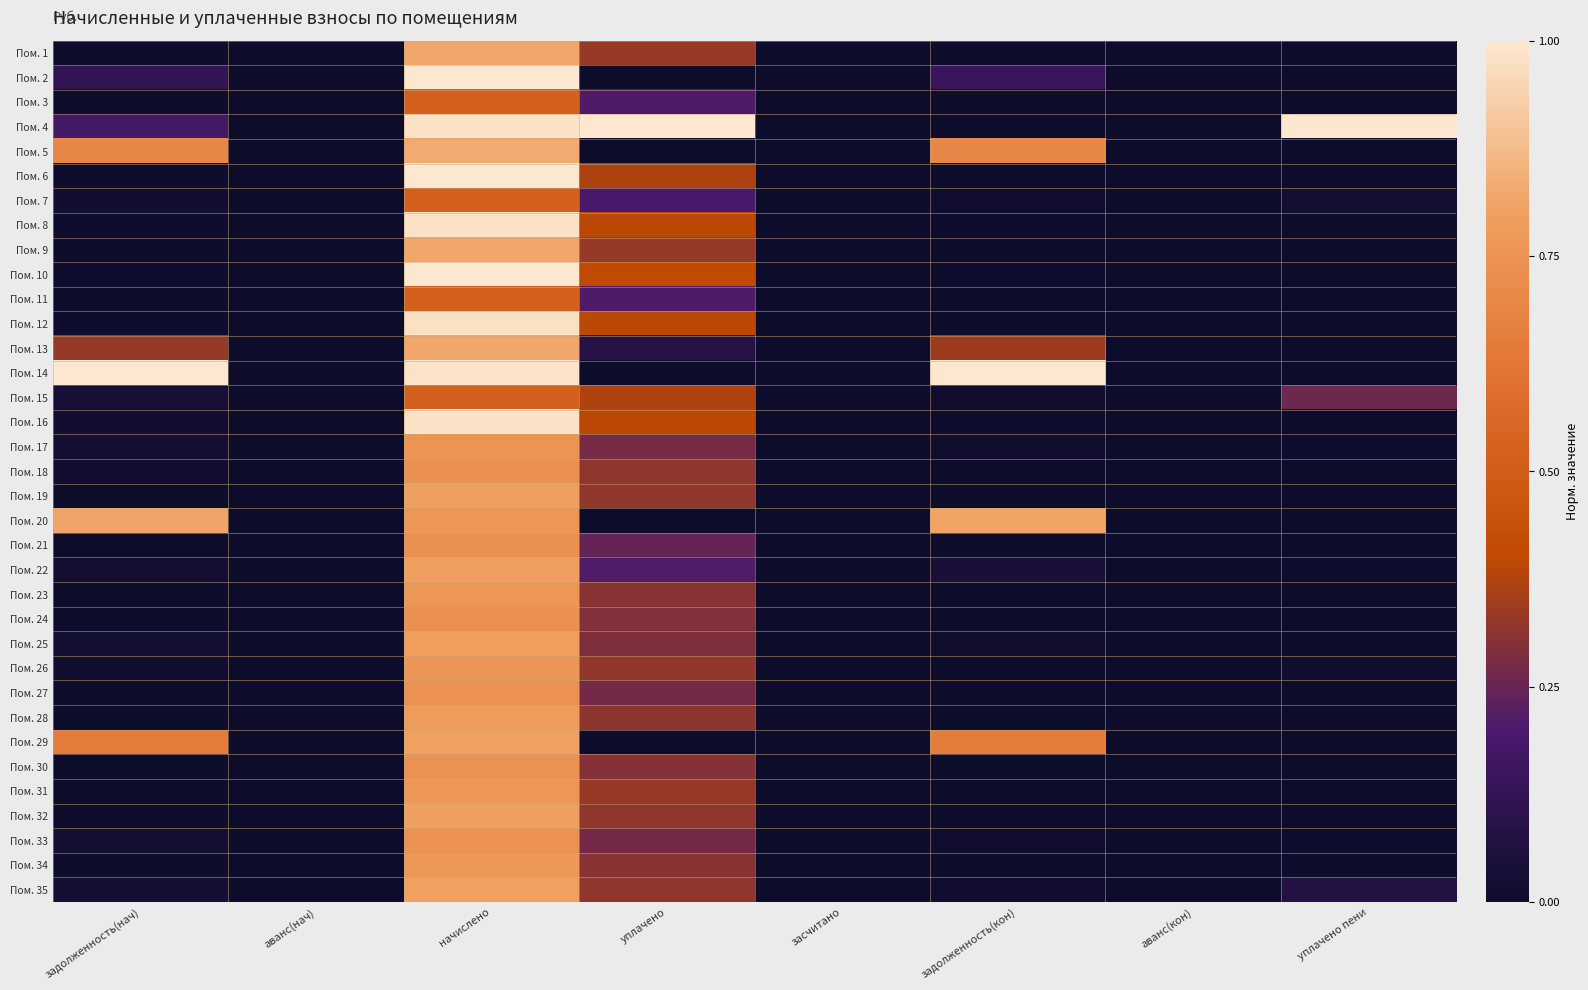

Reading left to right, extract all data points from this chart.

Пом. 1: задолженность(нач)=0.0	аванс(нач)=0.0	начислено=0.8	уплачено=0.3	засчитано=0.0	задолженность(кон)=0.0	аванс(кон)=0.0	уплачено пени=0.0
Пом. 2: задолженность(нач)=0.1	аванс(нач)=0.0	начислено=1.0	уплачено=0.0	засчитано=0.0	задолженность(кон)=0.1	аванс(кон)=0.0	уплачено пени=0.0
Пом. 3: задолженность(нач)=0.0	аванс(нач)=0.0	начислено=0.5	уплачено=0.2	засчитано=0.0	задолженность(кон)=0.0	аванс(кон)=0.0	уплачено пени=0.0
Пом. 4: задолженность(нач)=0.2	аванс(нач)=0.0	начислено=1.0	уплачено=1.0	засчитано=0.0	задолженность(кон)=0.0	аванс(кон)=0.0	уплачено пени=1.0
Пом. 5: задолженность(нач)=0.7	аванс(нач)=0.0	начислено=0.8	уплачено=0.0	засчитано=0.0	задолженность(кон)=0.7	аванс(кон)=0.0	уплачено пени=0.0
Пом. 6: задолженность(нач)=0.0	аванс(нач)=0.0	начислено=1.0	уплачено=0.4	засчитано=0.0	задолженность(кон)=0.0	аванс(кон)=0.0	уплачено пени=0.0
Пом. 7: задолженность(нач)=0.0	аванс(нач)=0.0	начислено=0.5	уплачено=0.2	засчитано=0.0	задолженность(кон)=0.0	аванс(кон)=0.0	уплачено пени=0.0
Пом. 8: задолженность(нач)=0.0	аванс(нач)=0.0	начислено=1.0	уплачено=0.4	засчитано=0.0	задолженность(кон)=0.0	аванс(кон)=0.0	уплачено пени=0.0
Пом. 9: задолженность(нач)=0.0	аванс(нач)=0.0	начислено=0.8	уплачено=0.3	засчитано=0.0	задолженность(кон)=0.0	аванс(кон)=0.0	уплачено пени=0.0
Пом. 10: задолженность(нач)=0.0	аванс(нач)=0.0	начислено=1.0	уплачено=0.4	засчитано=0.0	задолженность(кон)=0.0	аванс(кон)=0.0	уплачено пени=0.0
Пом. 11: задолженность(нач)=0.0	аванс(нач)=0.0	начислено=0.5	уплачено=0.2	засчитано=0.0	задолженность(кон)=0.0	аванс(кон)=0.0	уплачено пени=0.0
Пом. 12: задолженность(нач)=0.0	аванс(нач)=0.0	начислено=1.0	уплачено=0.4	засчитано=0.0	задолженность(кон)=0.0	аванс(кон)=0.0	уплачено пени=0.0
Пом. 13: задолженность(нач)=0.3	аванс(нач)=0.0	начислено=0.8	уплачено=0.1	засчитано=0.0	задолженность(кон)=0.3	аванс(кон)=0.0	уплачено пени=0.0
Пом. 14: задолженность(нач)=1.0	аванс(нач)=0.0	начислено=1.0	уплачено=0.0	засчитано=0.0	задолженность(кон)=1.0	аванс(кон)=0.0	уплачено пени=0.0
Пом. 15: задолженность(нач)=0.0	аванс(нач)=0.0	начислено=0.5	уплачено=0.4	засчитано=0.0	задолженность(кон)=0.0	аванс(кон)=0.0	уплачено пени=0.3
Пом. 16: задолженность(нач)=0.0	аванс(нач)=0.0	начислено=1.0	уплачено=0.4	засчитано=0.0	задолженность(кон)=0.0	аванс(кон)=0.0	уплачено пени=0.0
Пом. 17: задолженность(нач)=0.0	аванс(нач)=0.0	начислено=0.8	уплачено=0.3	засчитано=0.0	задолженность(кон)=0.0	аванс(кон)=0.0	уплачено пени=0.0
Пом. 18: задолженность(нач)=0.0	аванс(нач)=0.0	начислено=0.7	уплачено=0.3	засчитано=0.0	задолженность(кон)=0.0	аванс(кон)=0.0	уплачено пени=0.0
Пом. 19: задолженность(нач)=0.0	аванс(нач)=0.0	начислено=0.8	уплачено=0.3	засчитано=0.0	задолженность(кон)=0.0	аванс(кон)=0.0	уплачено пени=0.0
Пом. 20: задолженность(нач)=0.8	аванс(нач)=0.0	начислено=0.8	уплачено=0.0	засчитано=0.0	задолженность(кон)=0.8	аванс(кон)=0.0	уплачено пени=0.0
Пом. 21: задолженность(нач)=0.0	аванс(нач)=0.0	начислено=0.7	уплачено=0.2	засчитано=0.0	задолженность(кон)=0.0	аванс(кон)=0.0	уплачено пени=0.0
Пом. 22: задолженность(нач)=0.0	аванс(нач)=0.0	начислено=0.8	уплачено=0.2	засчитано=0.0	задолженность(кон)=0.0	аванс(кон)=0.0	уплачено пени=0.0
Пом. 23: задолженность(нач)=0.0	аванс(нач)=0.0	начислено=0.8	уплачено=0.3	засчитано=0.0	задолженность(кон)=0.0	аванс(кон)=0.0	уплачено пени=0.0
Пом. 24: задолженность(нач)=0.0	аванс(нач)=0.0	начислено=0.7	уплачено=0.3	засчитано=0.0	задолженность(кон)=0.0	аванс(кон)=0.0	уплачено пени=0.0
Пом. 25: задолженность(нач)=0.0	аванс(нач)=0.0	начислено=0.8	уплачено=0.3	засчитано=0.0	задолженность(кон)=0.0	аванс(кон)=0.0	уплачено пени=0.0
Пом. 26: задолженность(нач)=0.0	аванс(нач)=0.0	начислено=0.8	уплачено=0.3	засчитано=0.0	задолженность(кон)=0.0	аванс(кон)=0.0	уплачено пени=0.0
Пом. 27: задолженность(нач)=0.0	аванс(нач)=0.0	начислено=0.7	уплачено=0.3	засчитано=0.0	задолженность(кон)=0.0	аванс(кон)=0.0	уплачено пени=0.0
Пом. 28: задолженность(нач)=0.0	аванс(нач)=0.0	начислено=0.8	уплачено=0.3	засчитано=0.0	задолженность(кон)=0.0	аванс(кон)=0.0	уплачено пени=0.0
Пом. 29: задолженность(нач)=0.6	аванс(нач)=0.0	начислено=0.8	уплачено=0.0	засчитано=0.0	задолженность(кон)=0.7	аванс(кон)=0.0	уплачено пени=0.0
Пом. 30: задолженность(нач)=0.0	аванс(нач)=0.0	начислено=0.7	уплачено=0.3	засчитано=0.0	задолженность(кон)=0.0	аванс(кон)=0.0	уплачено пени=0.0
Пом. 31: задолженность(нач)=0.0	аванс(нач)=0.0	начислено=0.8	уплачено=0.3	засчитано=0.0	задолженность(кон)=0.0	аванс(кон)=0.0	уплачено пени=0.0
Пом. 32: задолженность(нач)=0.0	аванс(нач)=0.0	начислено=0.8	уплачено=0.3	засчитано=0.0	задолженность(кон)=0.0	аванс(кон)=0.0	уплачено пени=0.0
Пом. 33: задолженность(нач)=0.0	аванс(нач)=0.0	начислено=0.7	уплачено=0.3	засчитано=0.0	задолженность(кон)=0.0	аванс(кон)=0.0	уплачено пени=0.0
Пом. 34: задолженность(нач)=0.0	аванс(нач)=0.0	начислено=0.8	уплачено=0.3	засчитано=0.0	задолженность(кон)=0.0	аванс(кон)=0.0	уплачено пени=0.0
Пом. 35: задолженность(нач)=0.0	аванс(нач)=0.0	начислено=0.8	уплачено=0.3	засчитано=0.0	задолженность(кон)=0.0	аванс(кон)=0.0	уплачено пени=0.1